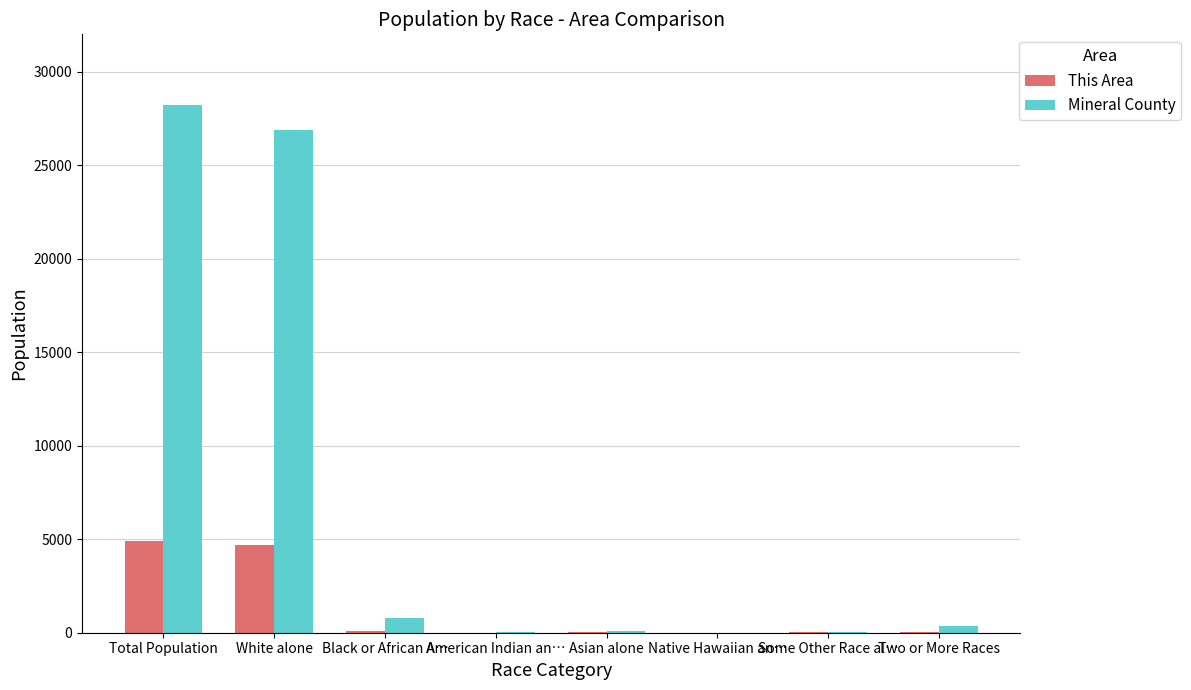

What is the average value of the Mineral County series?

7053